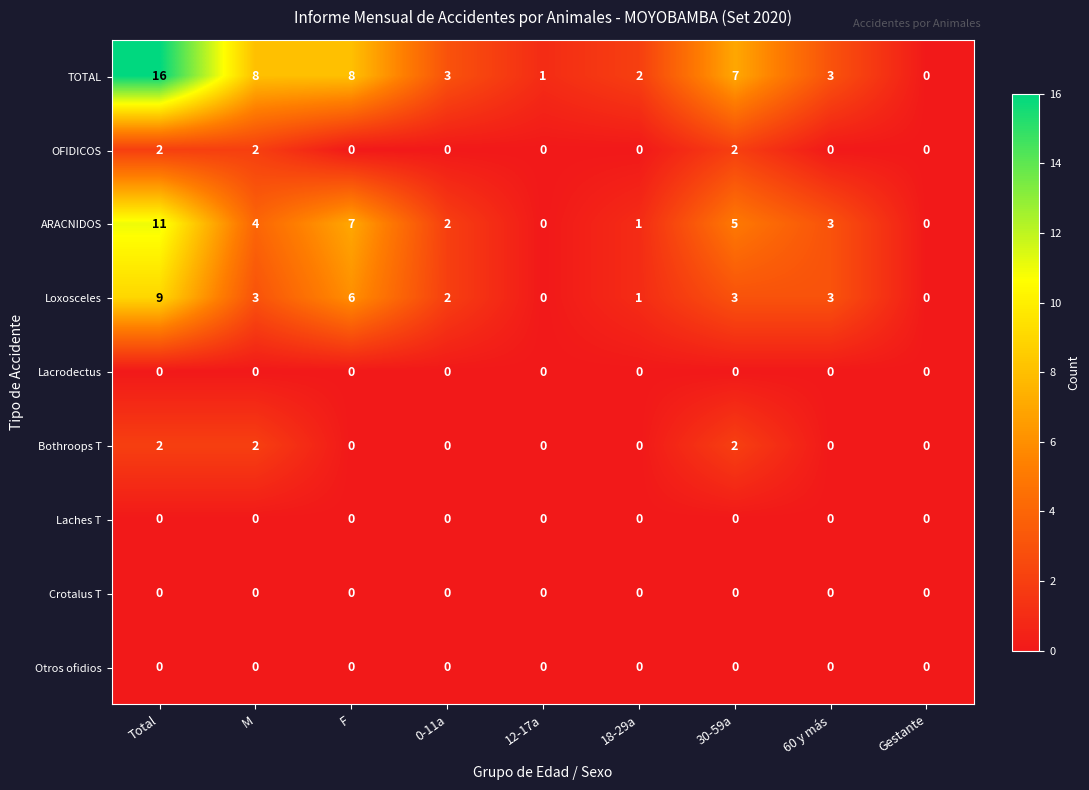

What is the total value across all series at F?

21